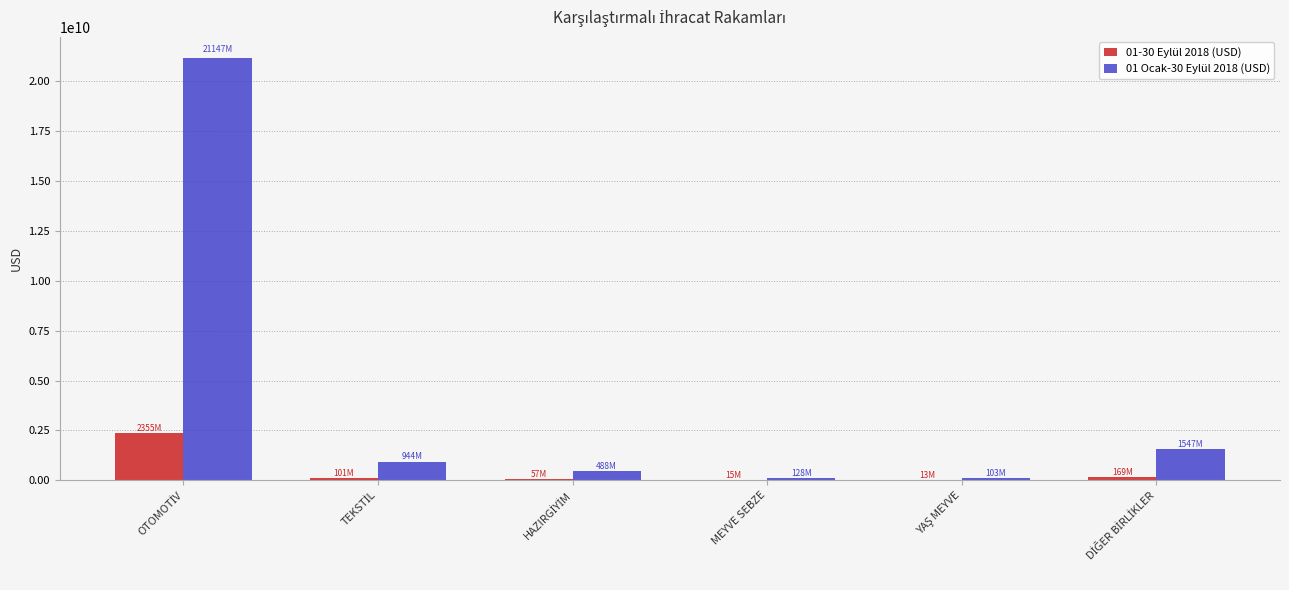

What is the greatest value displayed?

21146825871.2